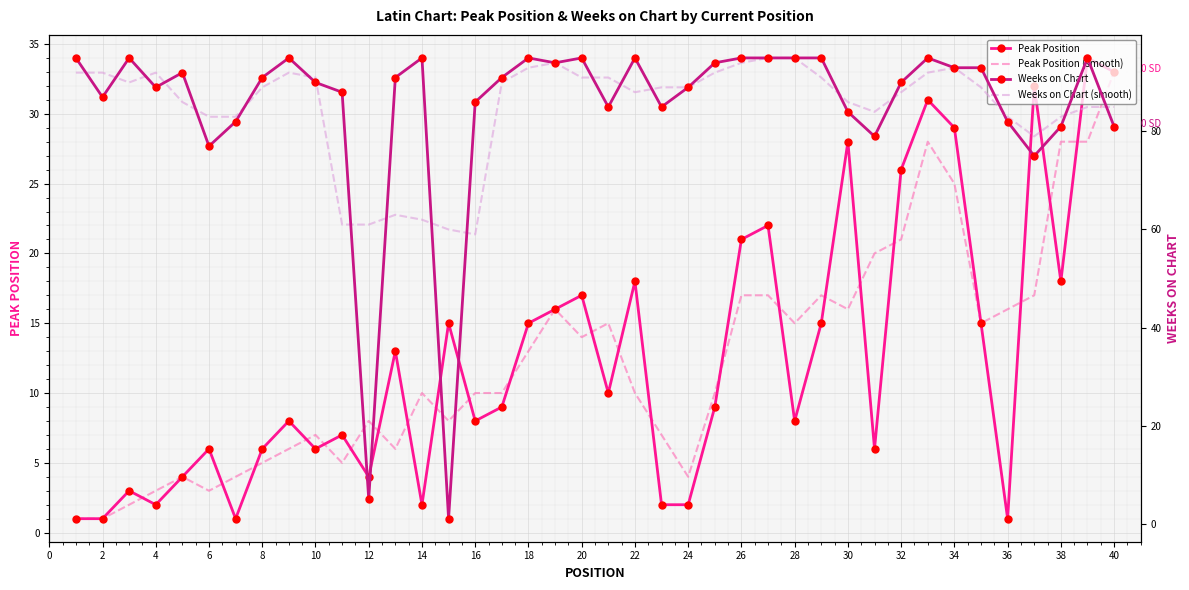

Reading left to right, what are all the values shown in this chart?

Peak Position: 1	1	3	2	4	6	1	6	8	6	7	4	13	2	15	8	9	15	16	17	10	18	2	2	9	21	22	8	15	28	6	26	31	29	15	1	32	18	34	33
Peak Position (smooth): 1	1	2	3	4	3	4	5	6	7	5	8	6	10	8	10	10	13	16	14	15	10	7	4	10	17	17	15	17	16	20	21	28	25	15	16	17	28	28	33
Weeks on Chart: 95	87	95	89	92	77	82	91	95	90	88	5	91	95	1	86	91	95	94	95	85	95	85	89	94	95	95	95	95	84	79	90	95	93	93	82	75	81	95	81
Weeks on Chart (smooth): 92	92	90	92	86	83	83	89	92	91	61	61	63	62	60	59	90	93	94	91	91	88	89	89	92	94	95	95	91	86	84	88	92	93	89	83	79	83	85	85